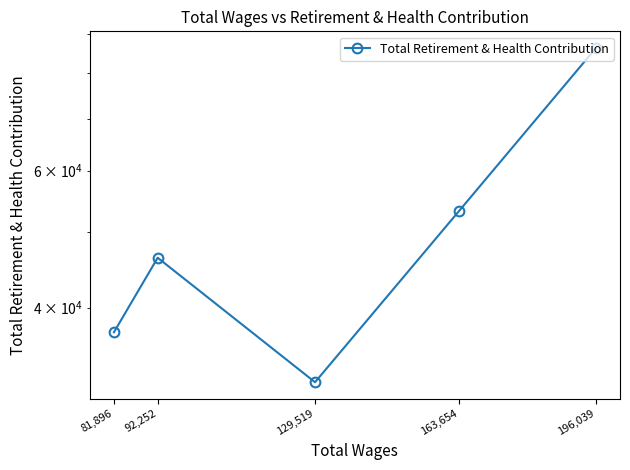

Reading right to left, what are all the values shown in this chart?

81,896=37194	92,252=46364	129,519=32078	163,654=53268	196,039=86251